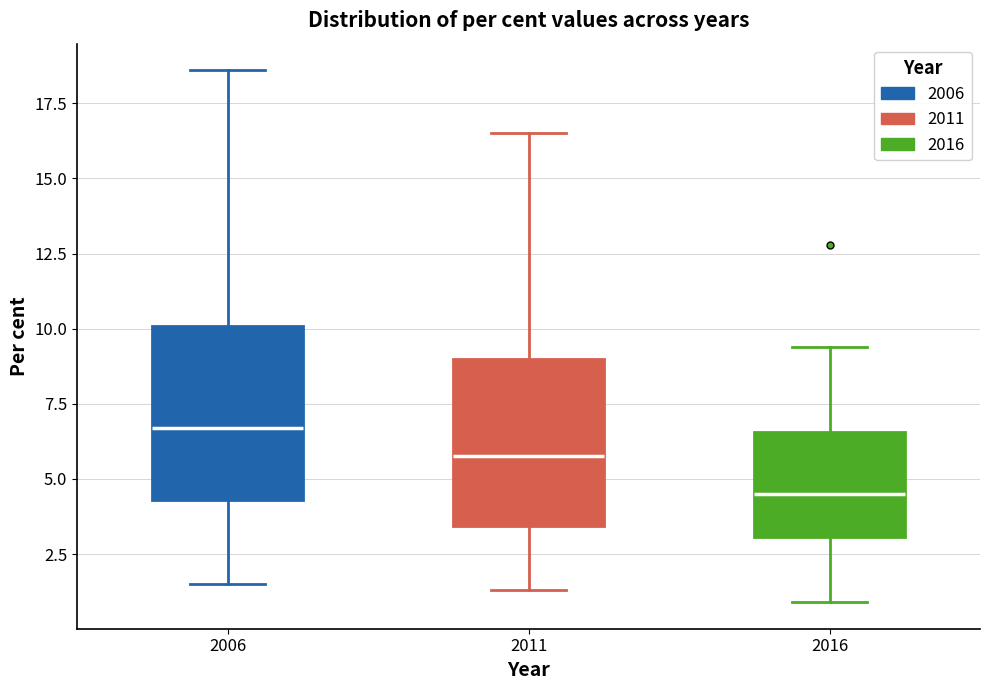

Reading left to right, transcribe this box plot: for each box, give where its median line is, the range the box spans, and where its two whiskers end, as read against the y-axis. The values are not printed on the chart, so give them approximately, as read against the axis.

2006: median 6.5, box 4.5 to 10.0, whiskers 1.5 to 18.5
2011: median 6.0, box 3.5 to 9.0, whiskers 1.5 to 16.5
2016: median 4.5, box 3.0 to 6.5, whiskers 1.0 to 9.5